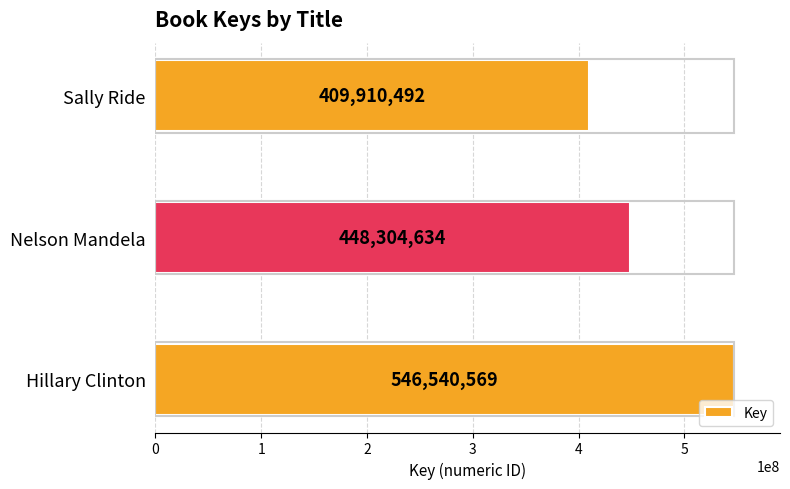

Count the values in the range 409910492 to 546540569.

3